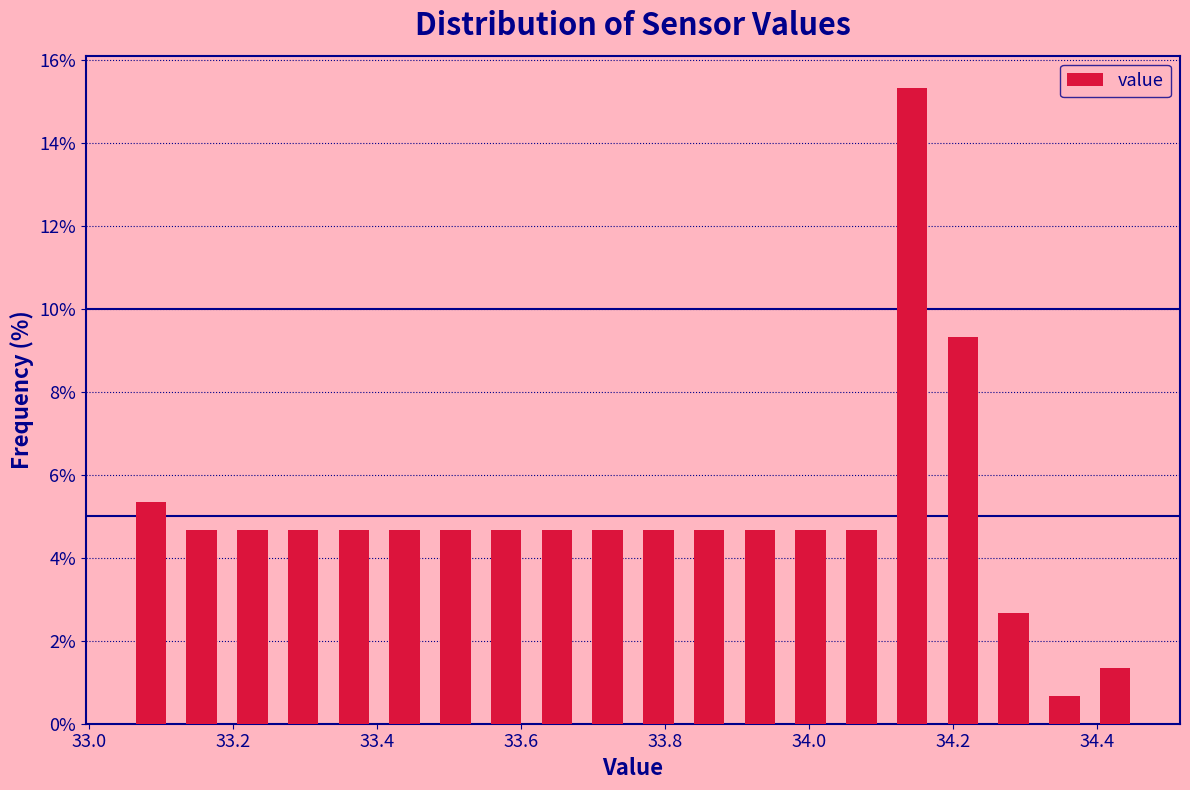

Read against the x-axis, roughly where is the centre of the tallest bar?

34.14